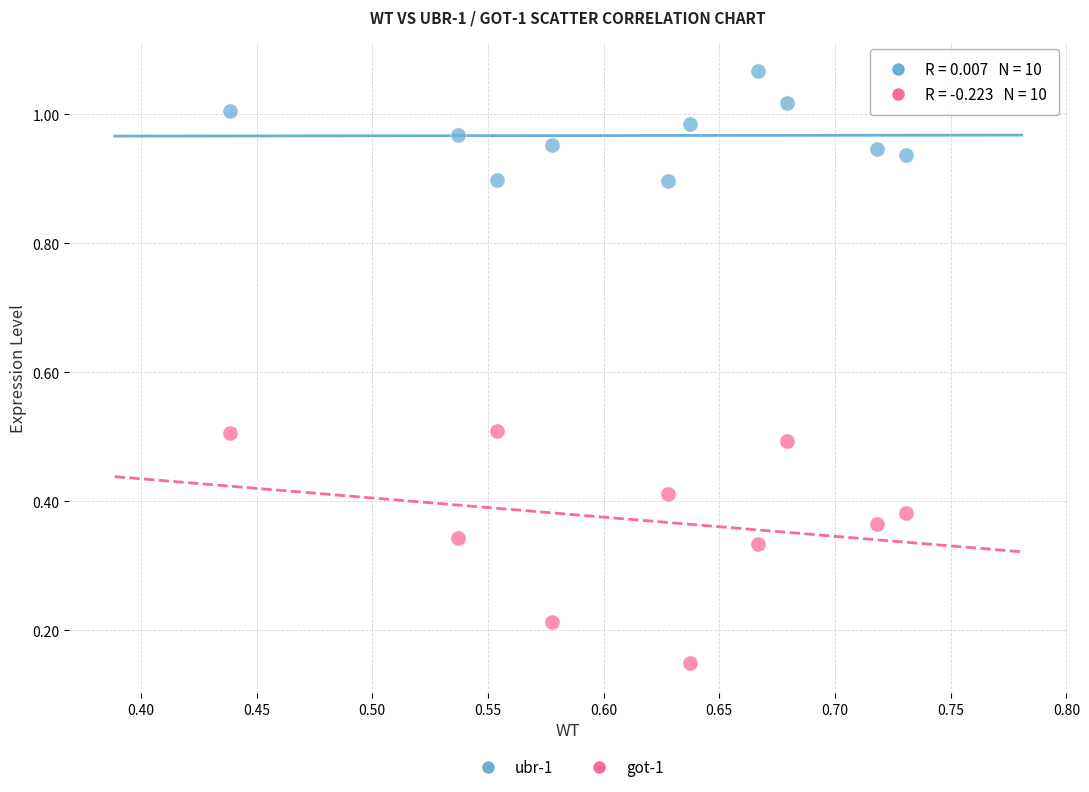

Which series contains the highest Y value?

ubr-1